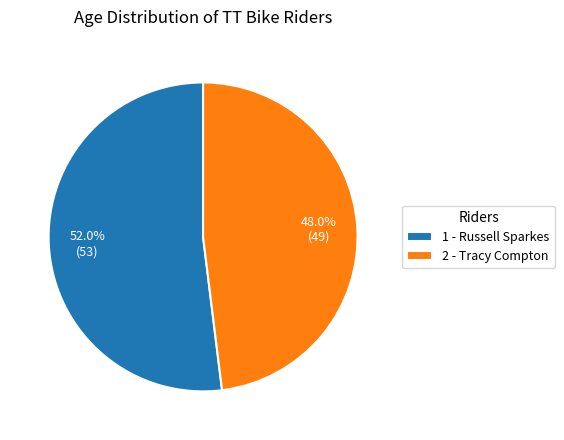

Do 2 - Tracy Compton and 1 - Russell Sparkes together represent more than half of the pie?

Yes